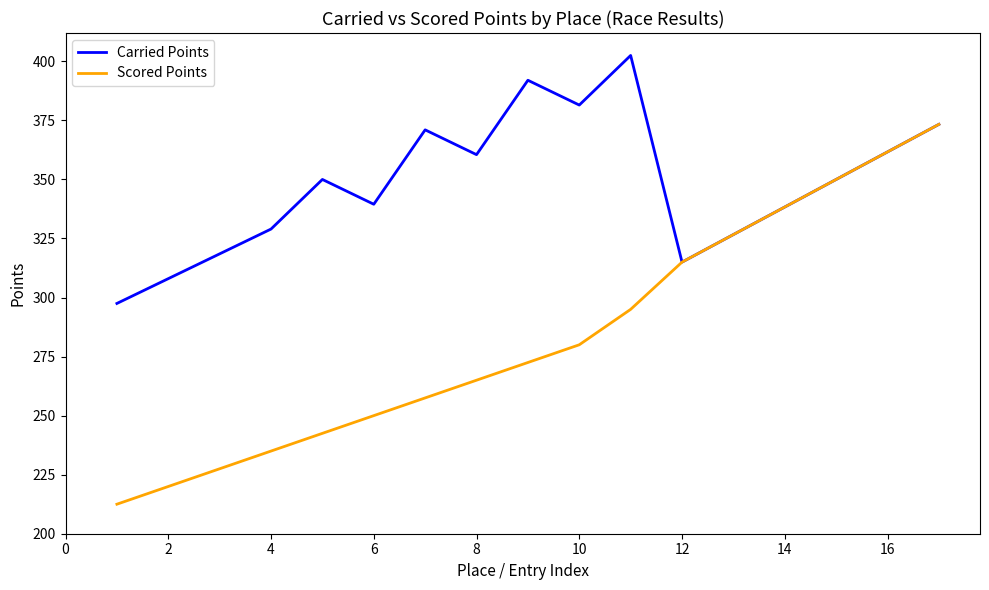

How many values in the Carried Points series are below 350?

8